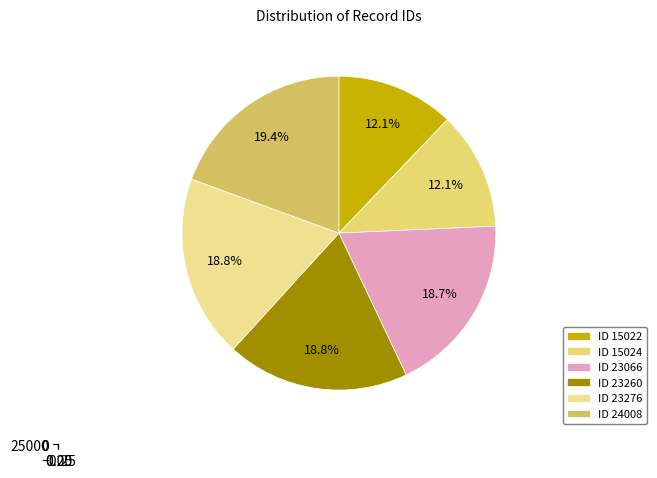

To the nearest percent, what is the combined percentage of 23066 and 15024?

31%